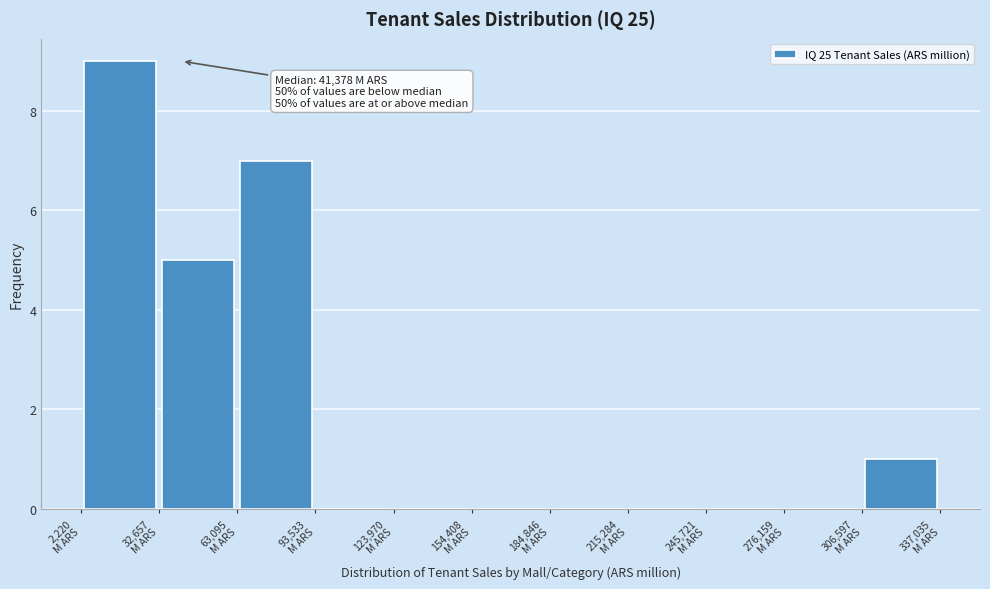

Which range on the x-axis has the tallest bar?

0 to 35000